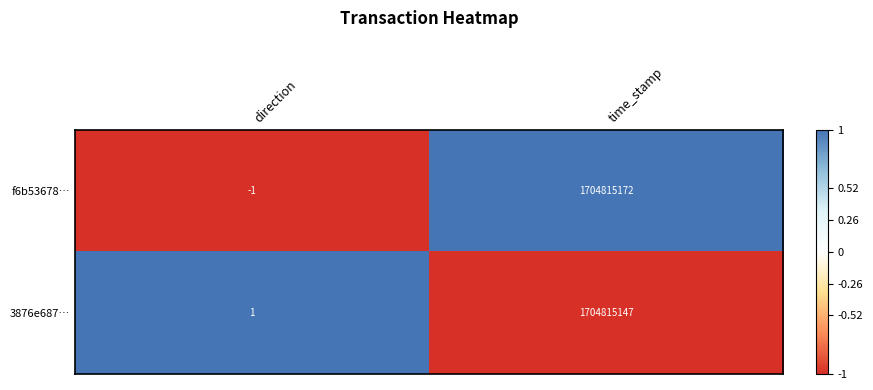

What is the maximum value shown in the chart?

1704815172